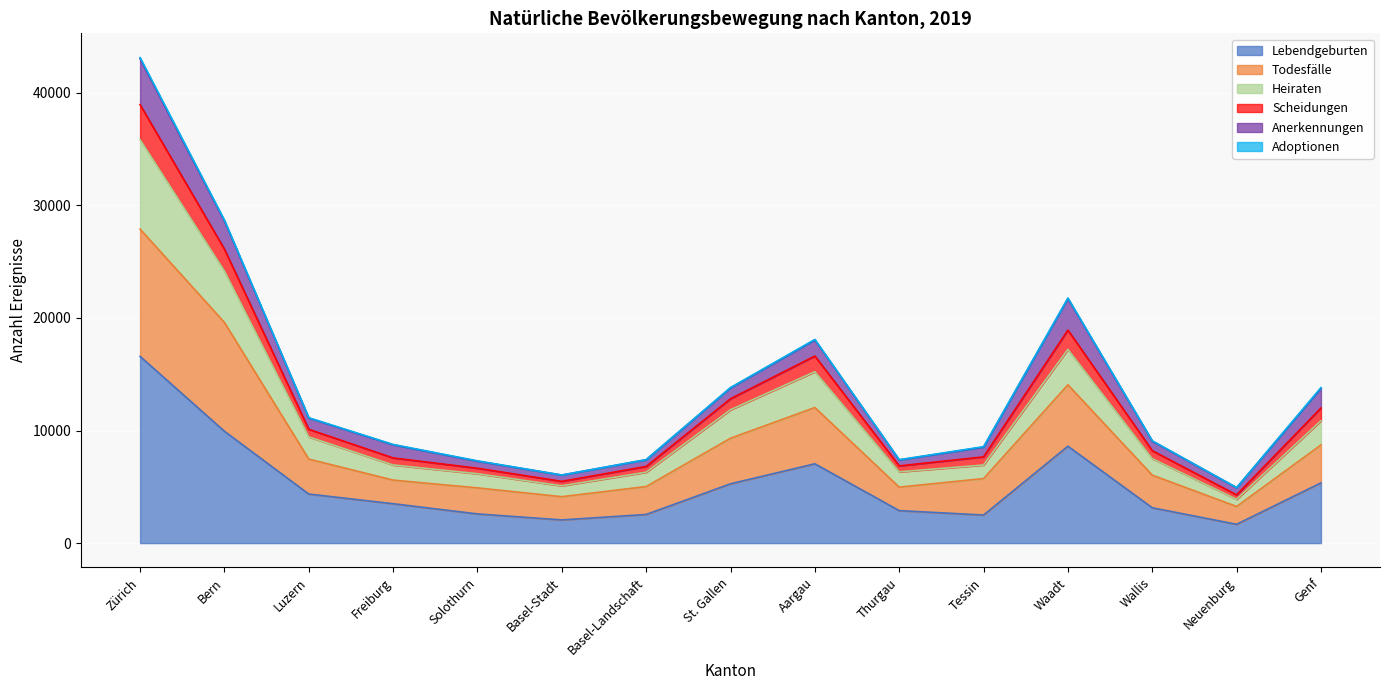

Does the chart display data point markers on the line(s)?

No